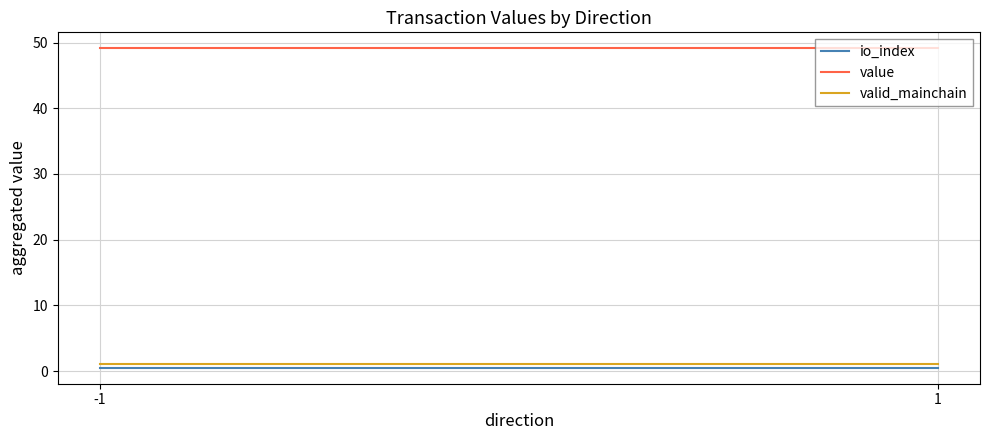

What is the value of the value point at the 1st from the left?

49.1